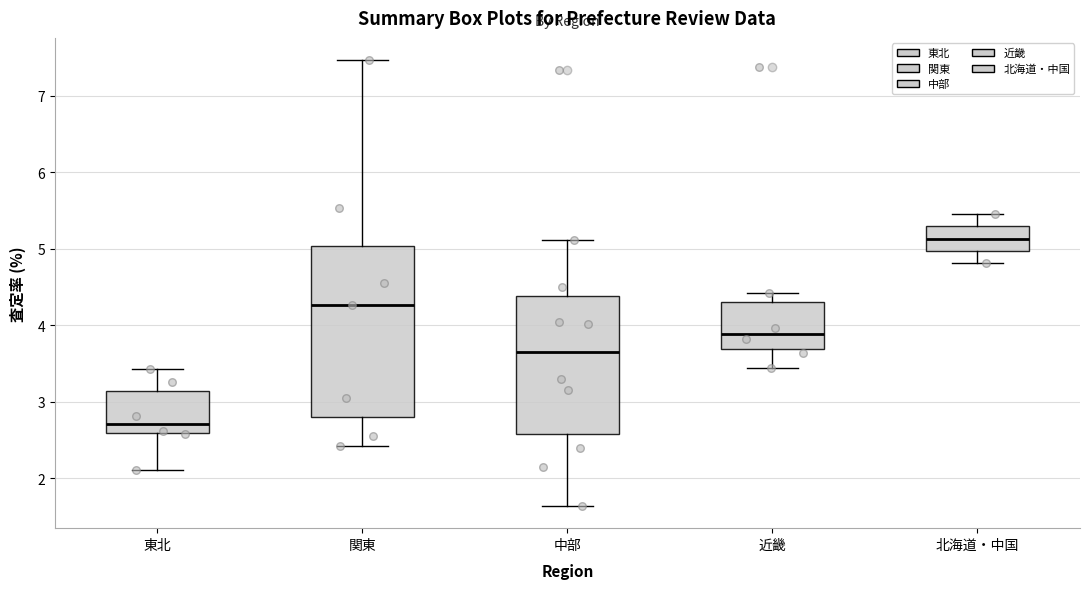

Reading left to right, read every box against the y-axis: the position of its median line, the range the box covers, and the ends of its whiskers. The values are not printed on the chart, so give them approximately, as read against the axis.

東北: median 2.7, box 2.6 to 3.1, whiskers 2.1 to 3.4
関東: median 4.3, box 2.8 to 5.0, whiskers 2.4 to 7.5
中部: median 3.7, box 2.6 to 4.4, whiskers 1.6 to 5.1
近畿: median 3.9, box 3.7 to 4.3, whiskers 3.4 to 4.4
北海道・中国: median 5.1, box 5.0 to 5.3, whiskers 4.8 to 5.5